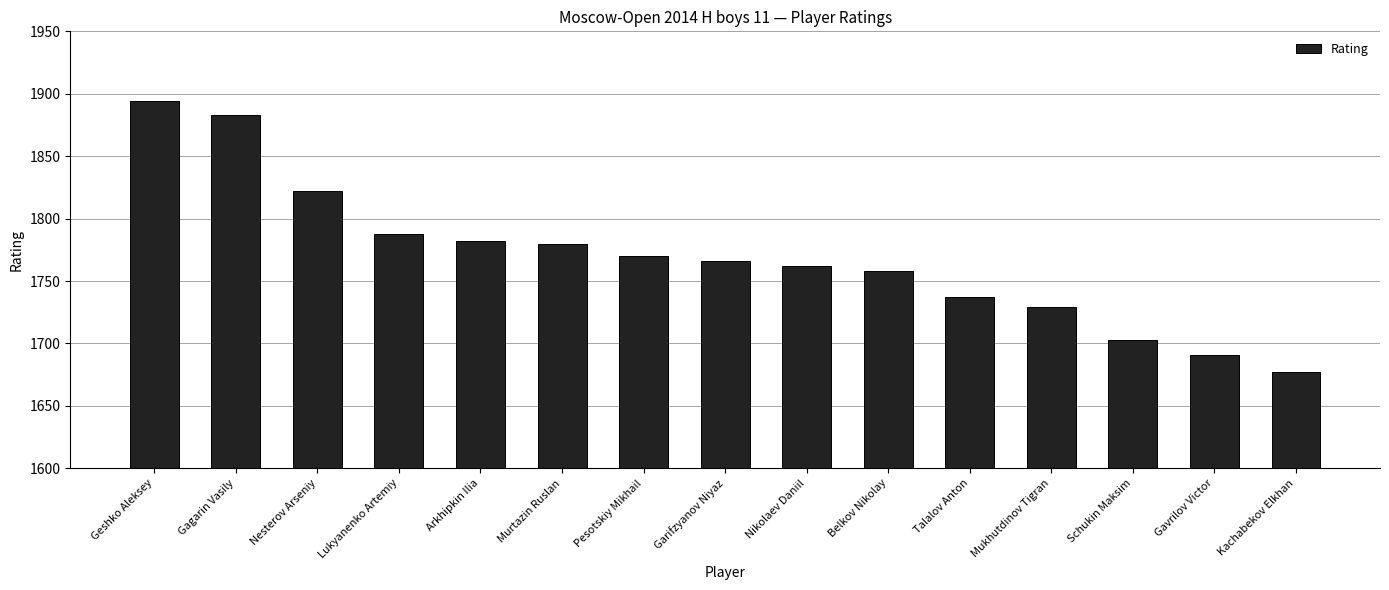

What is the approximate value at Schukin Maksim, to the nearest 10?

1700